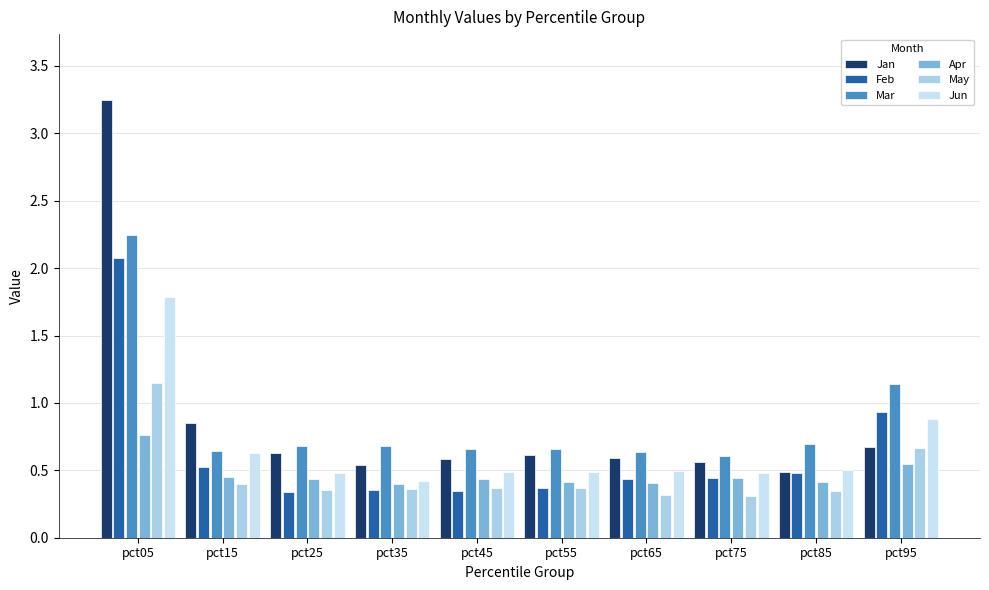

What is the difference between the maximum and minimum values in the May series?

0.8